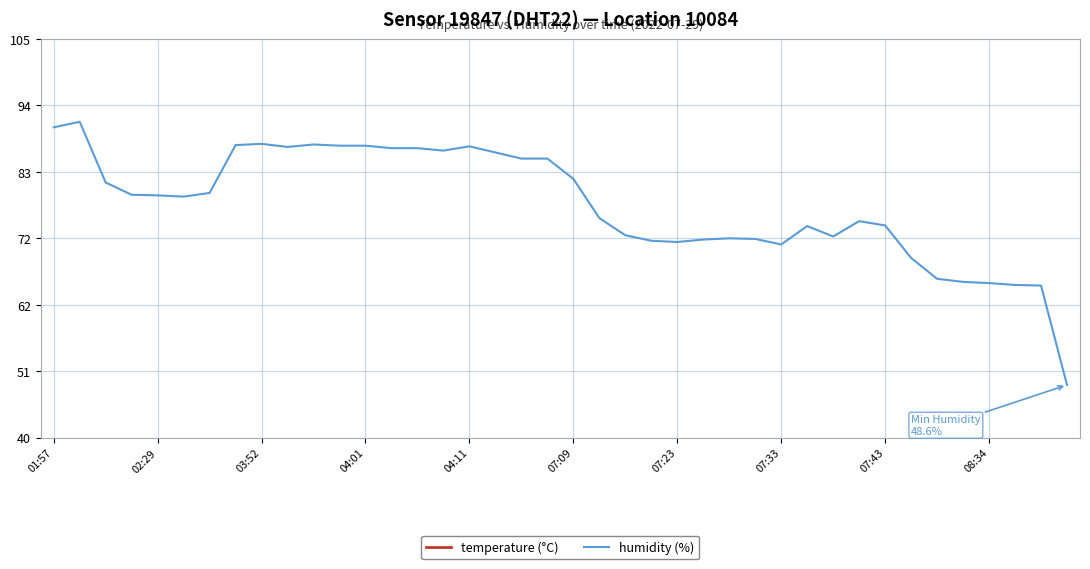

What is the lowest value of the humidity (%) series?

48.6